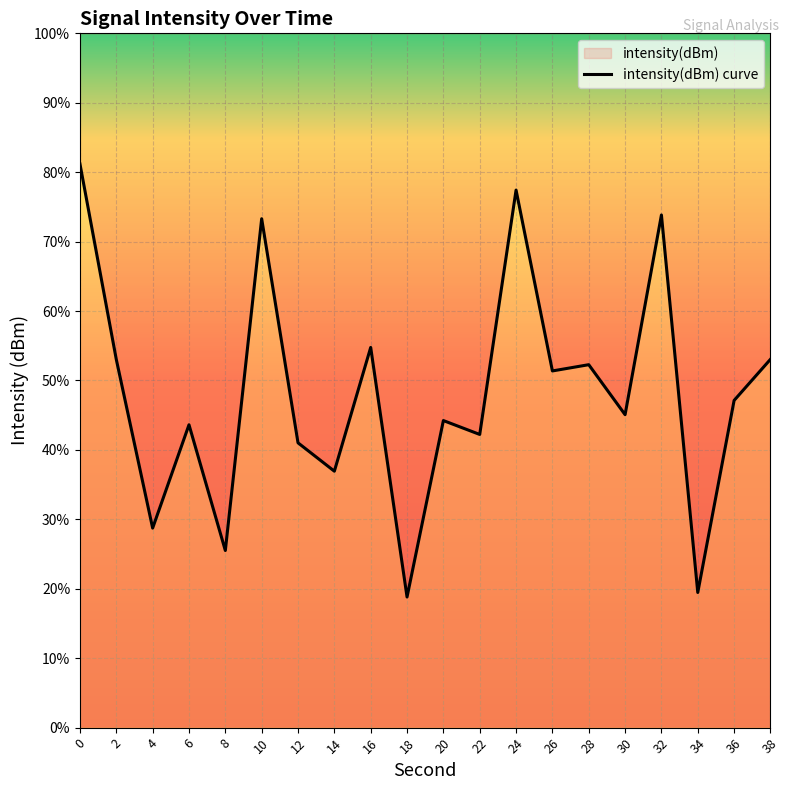

Rank the categories by value from lowest to highest.

18, 34, 8, 4, 14, 12, 22, 6, 20, 30, 36, 26, 28, 2, 38, 16, 10, 32, 24, 0